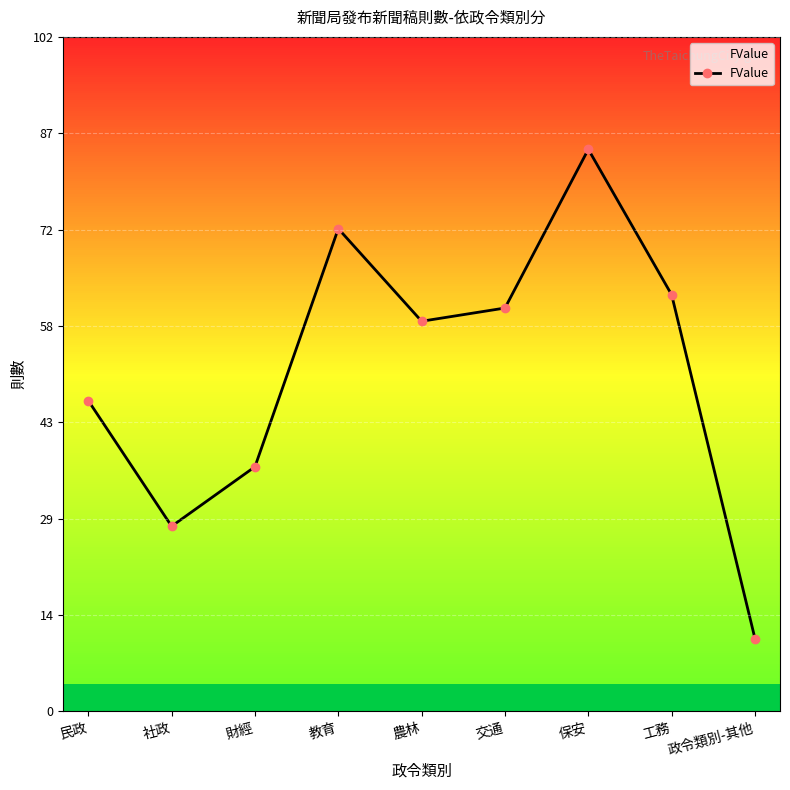

The value at 社政 is 28. True or false?

True